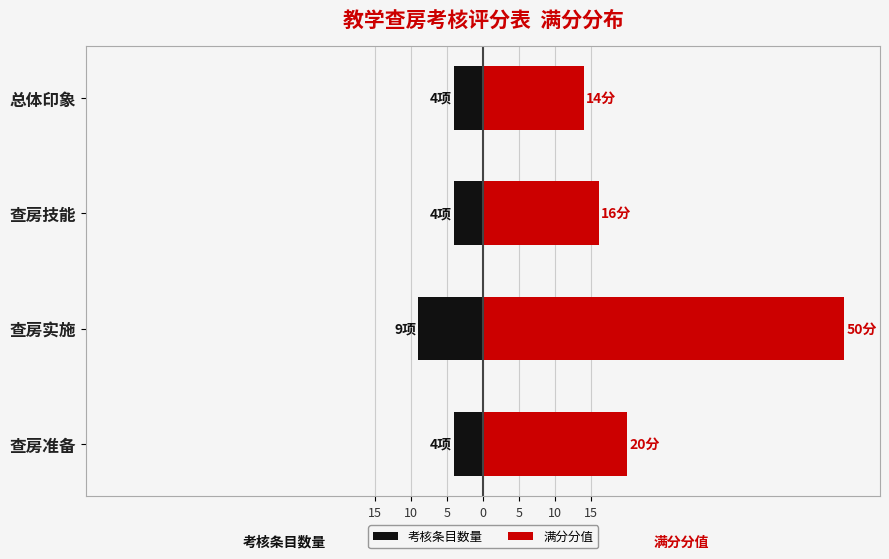

What is the sum of the 考核条目数量 values at 查房技能 and 查房实施?

-13